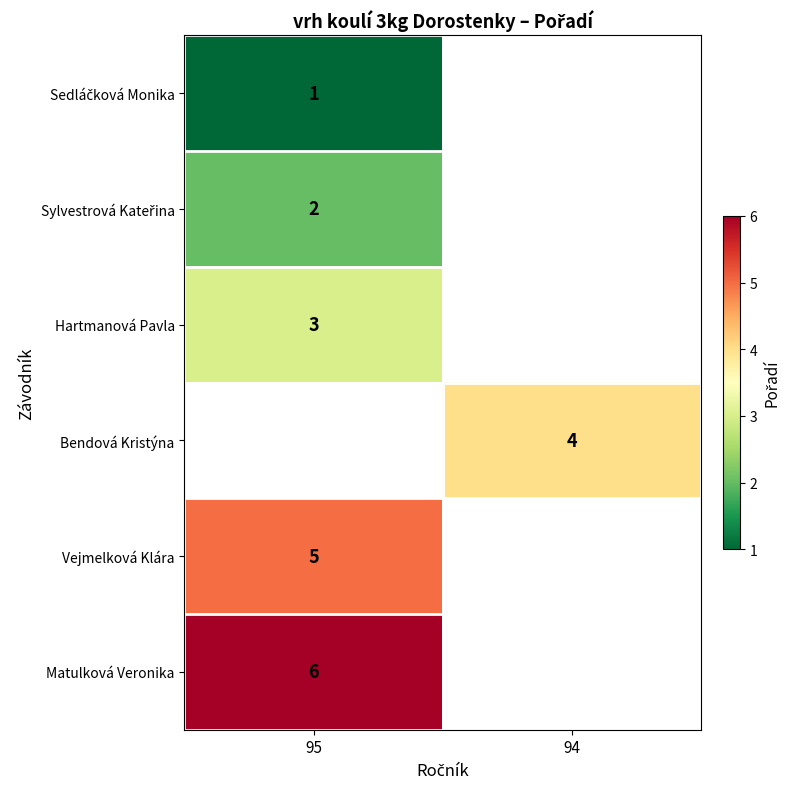

Count the number of categories in the chart.

2